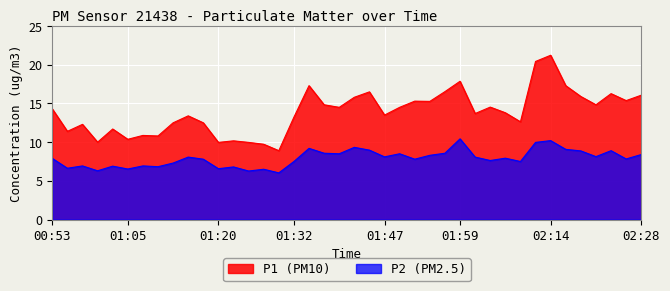

What is the minimum value for P2?

6.0